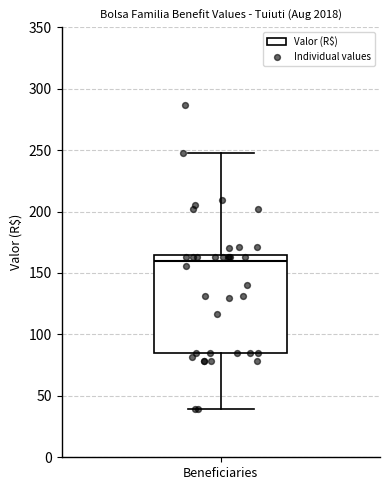

Where does the upper whisker of the box for Beneficiaries end on the y-axis? The values are not printed on the chart, so give them approximately, as read against the axis.

250